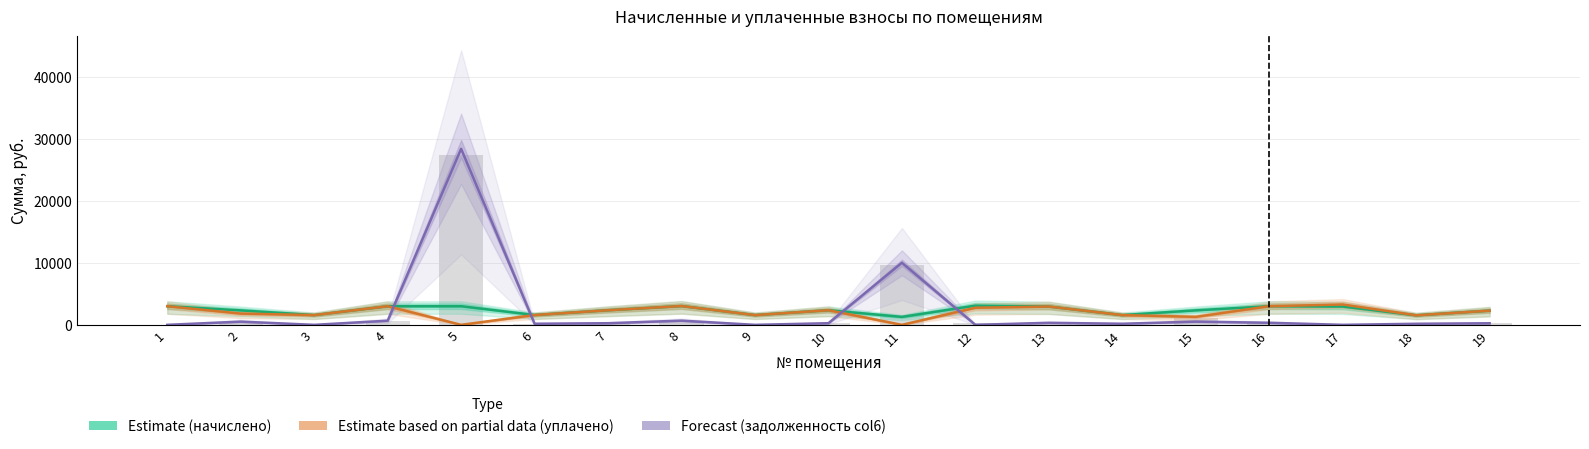

What is the lowest value of the начислено (Estimate) series?

1283.1